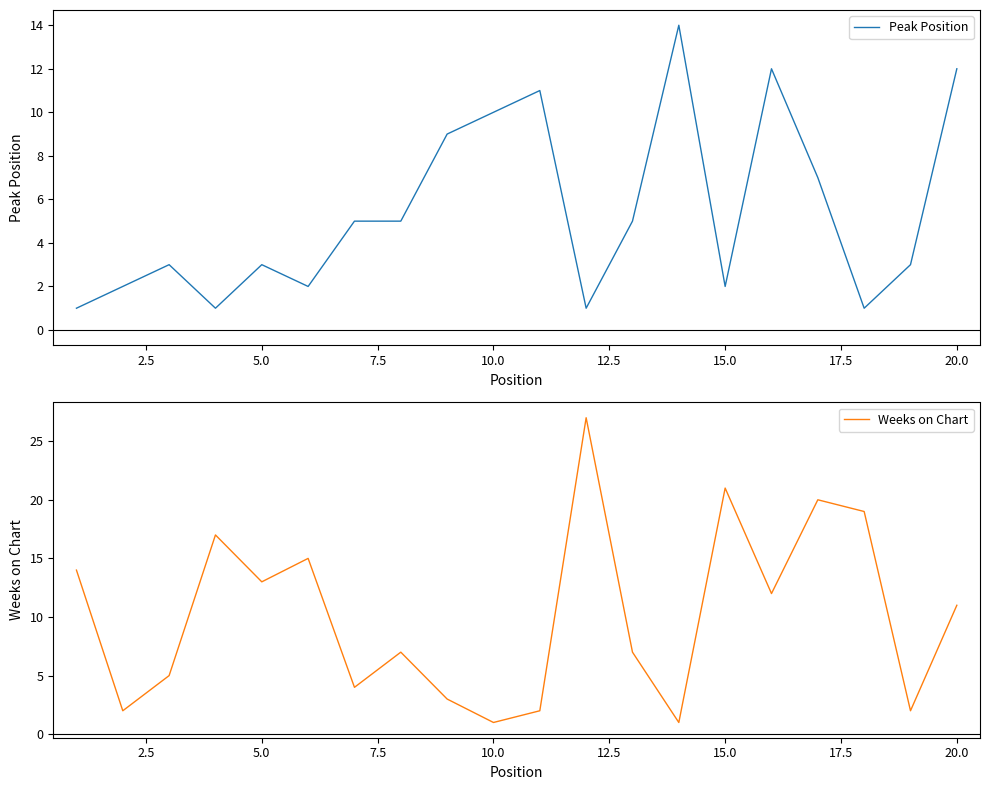

Between which two adjacent categories do Weeks on Chart and Peak Position first intersect?

12.5 and 15.0